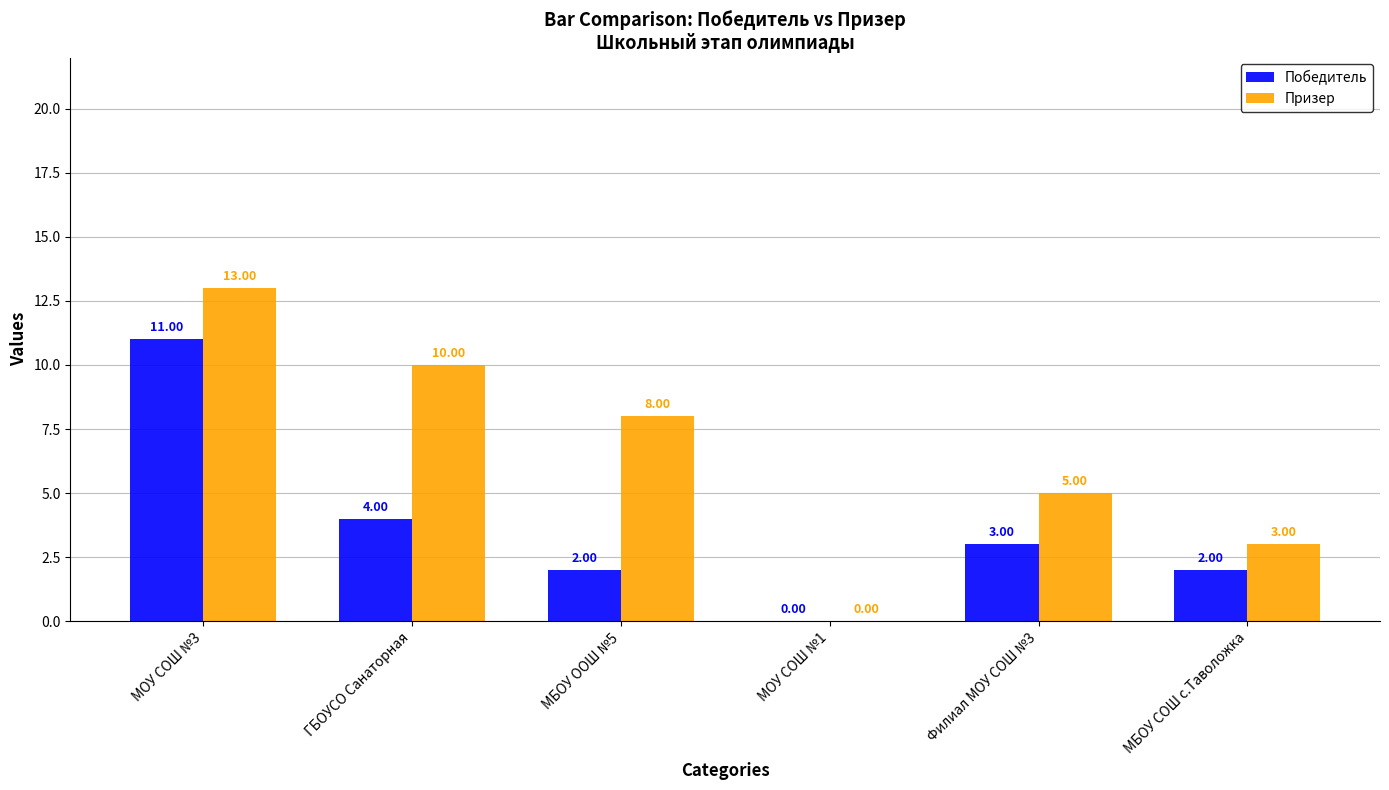

How many data points does each series have?

6